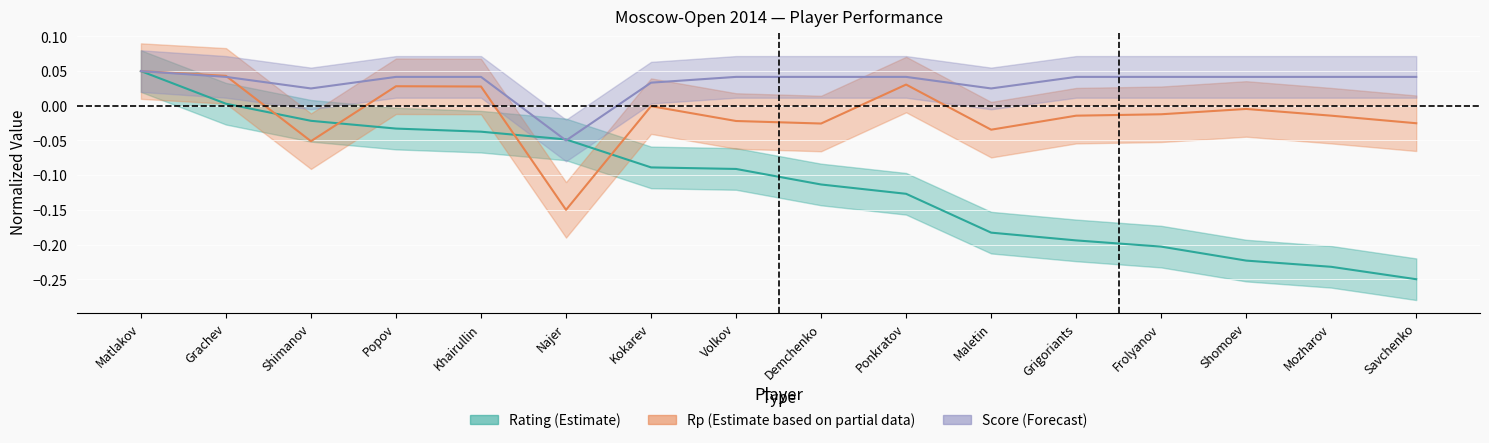

What is the sum of the Rating values at Maletin and Mozharov?

-0.4